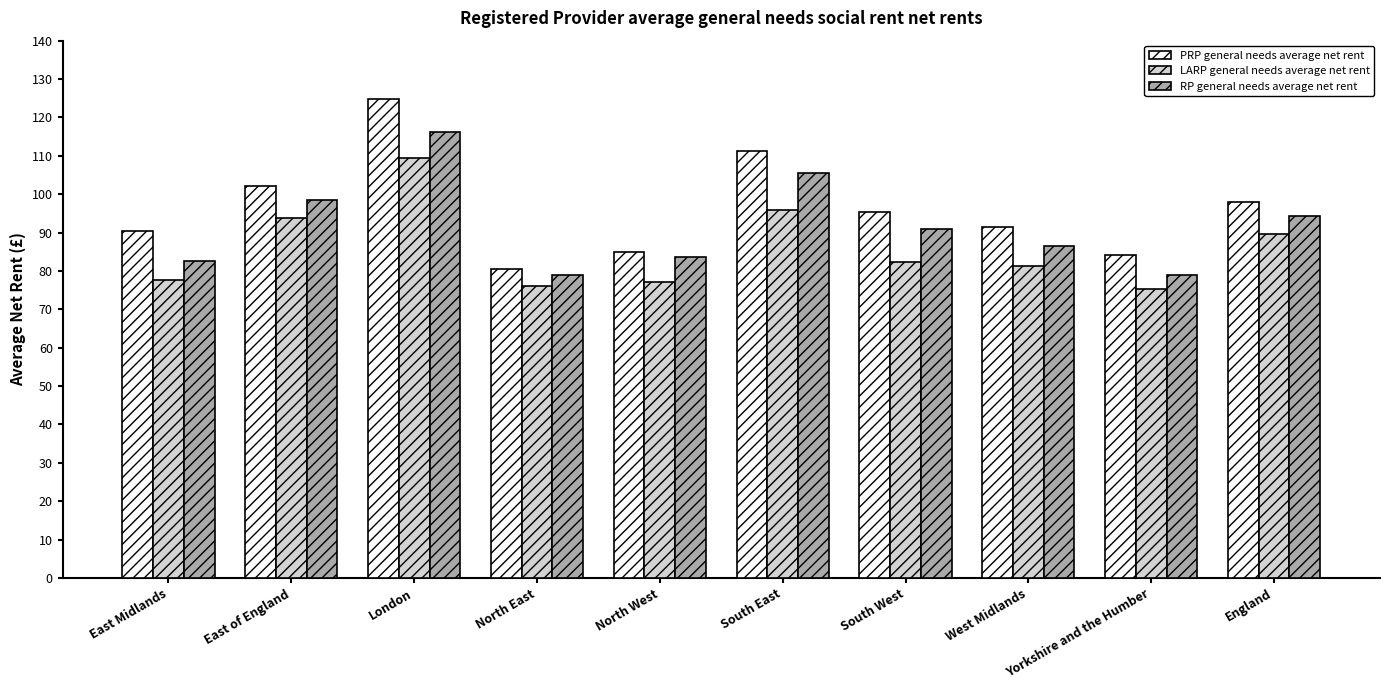

Which series has the largest total across all categories?

PRP general needs average net rent